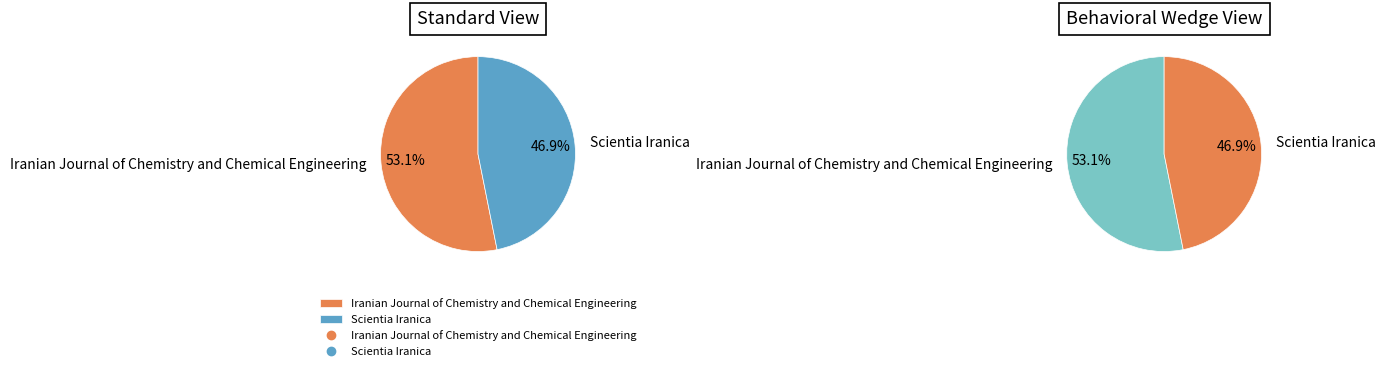

Between Scientia Iranica and Iranian Journal of Chemistry and Chemical Engineering, which is larger?

Iranian Journal of Chemistry and Chemical Engineering